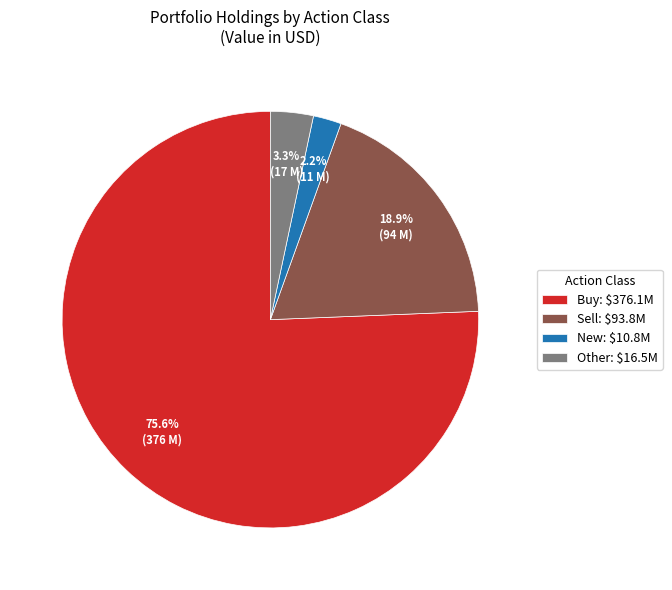

What portion of the pie excludes New: $10.8M?

97.8%